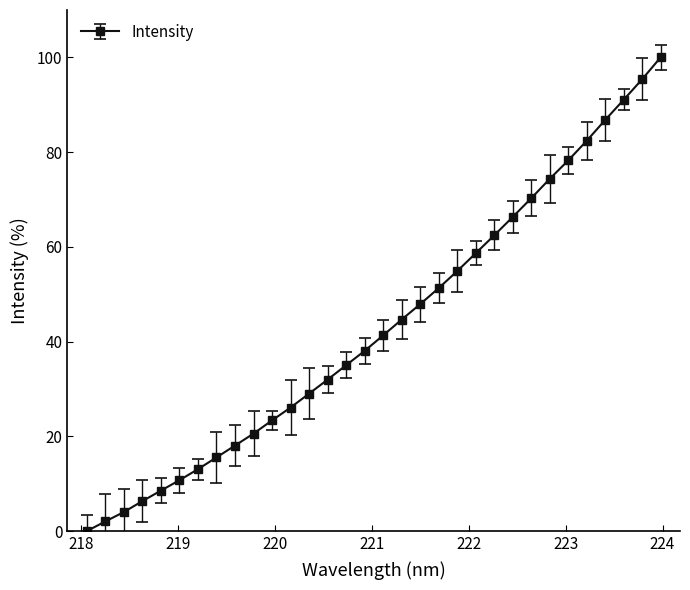

What is the value of the 22nd point from the left?

58.6